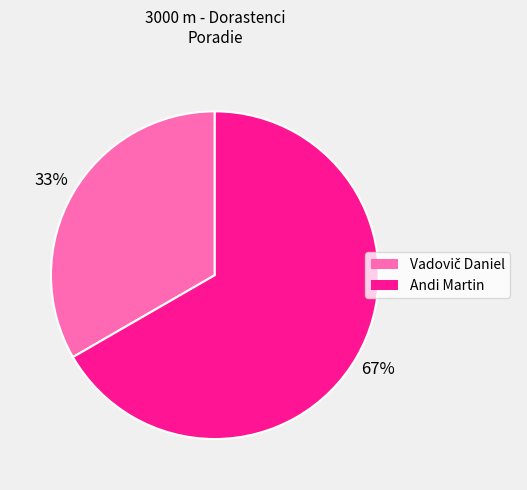

What percentage is the Andi Martin slice, to the nearest percent?

67%